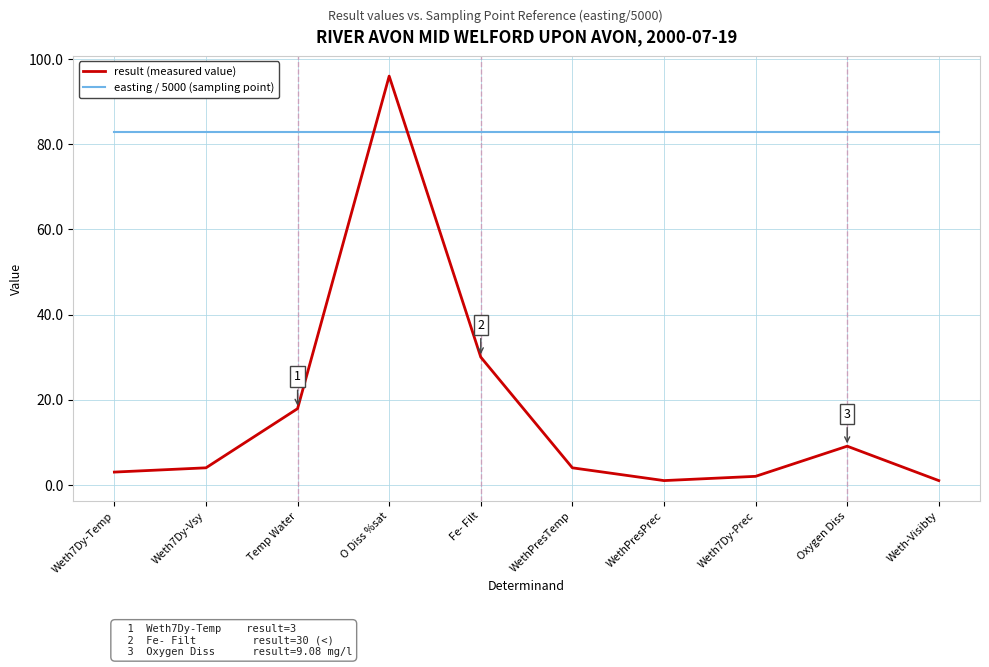

Is the value of easting / 5000 (sampling point) at WethPresPrec greater than the value of result (measured value) at Weth7Dy-Prec?

Yes